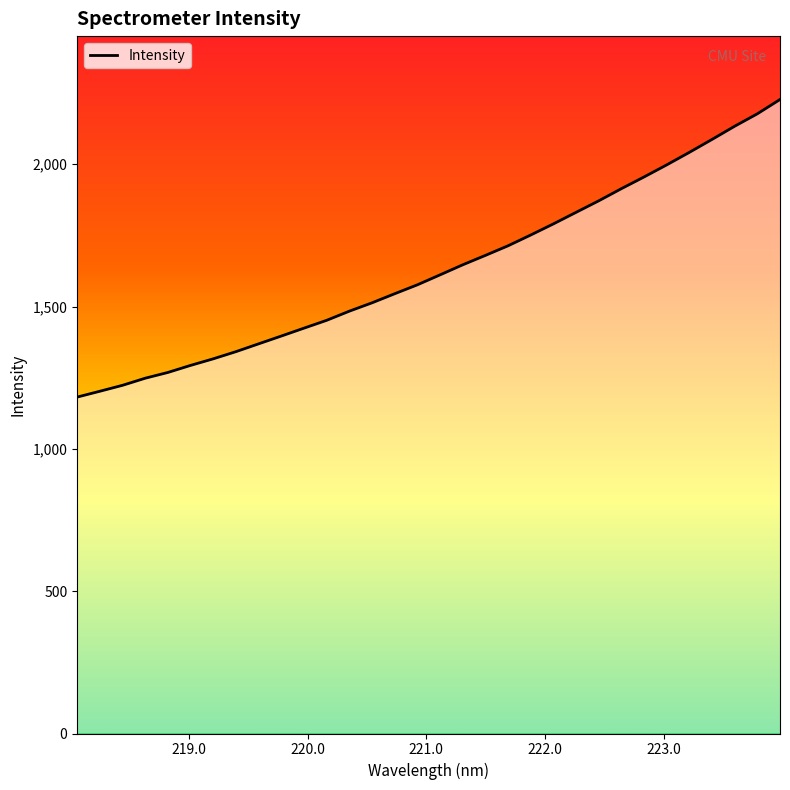

What is the difference between the maximum and minimum values?

1045.4